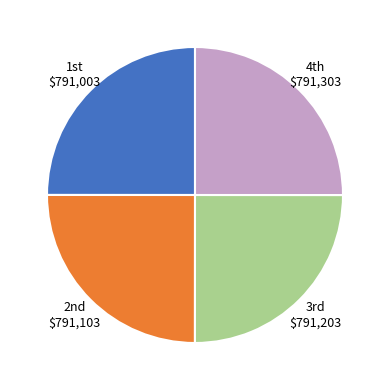

Does any single category account for the majority?

No